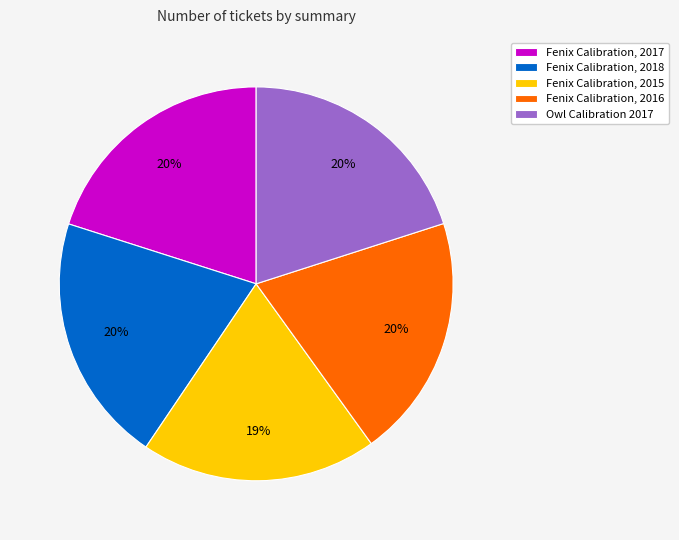

How many slices are in this pie chart?

5